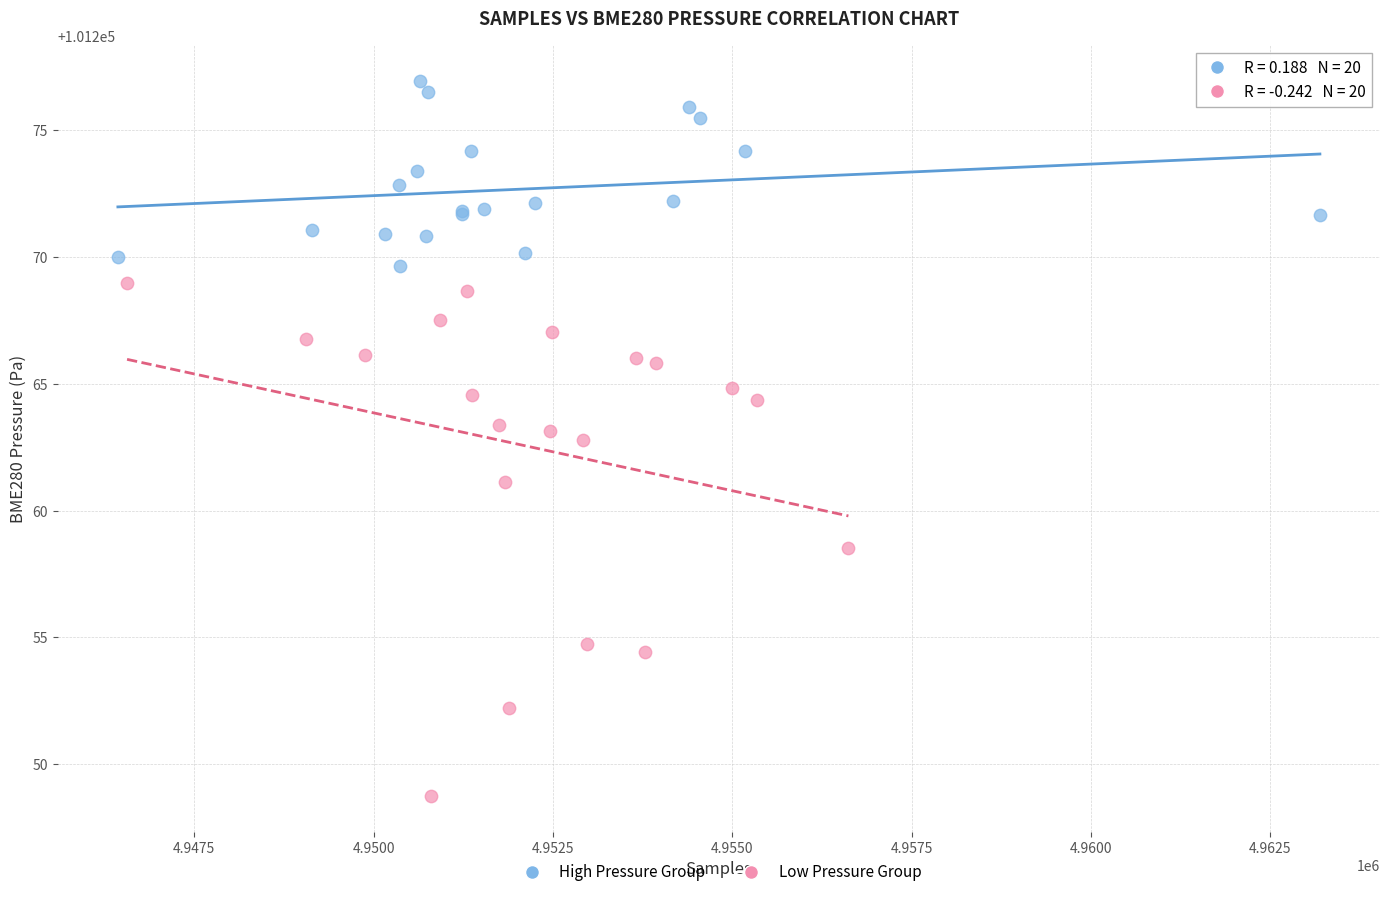

Which series has the widest spread of Y values?

Low Pressure Group